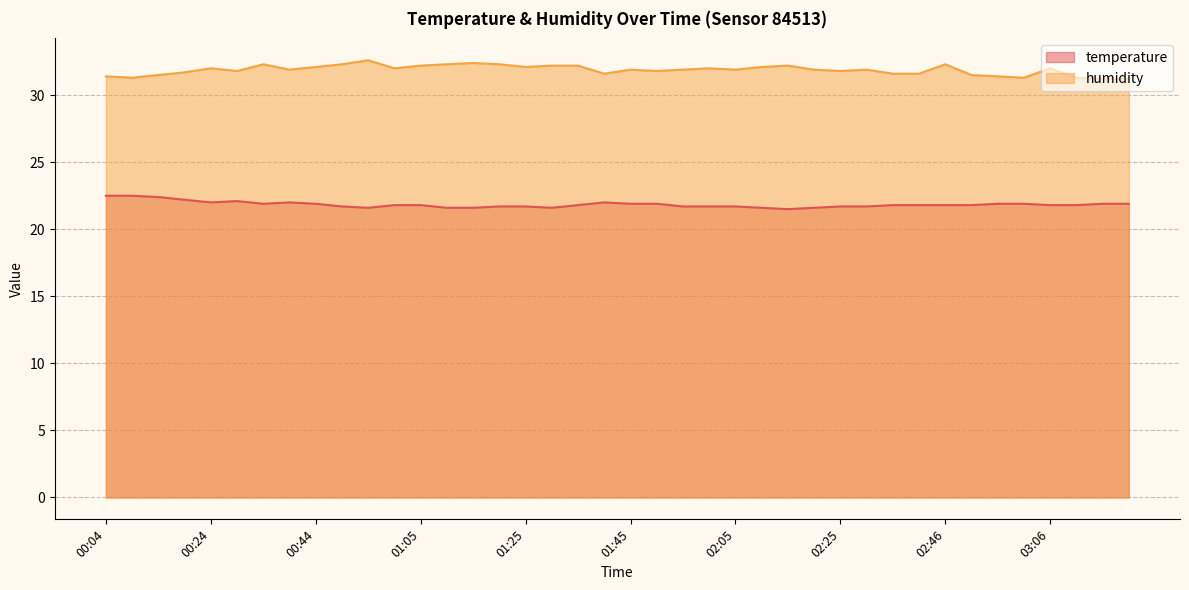

What is the lowest value of the humidity series?

31.2